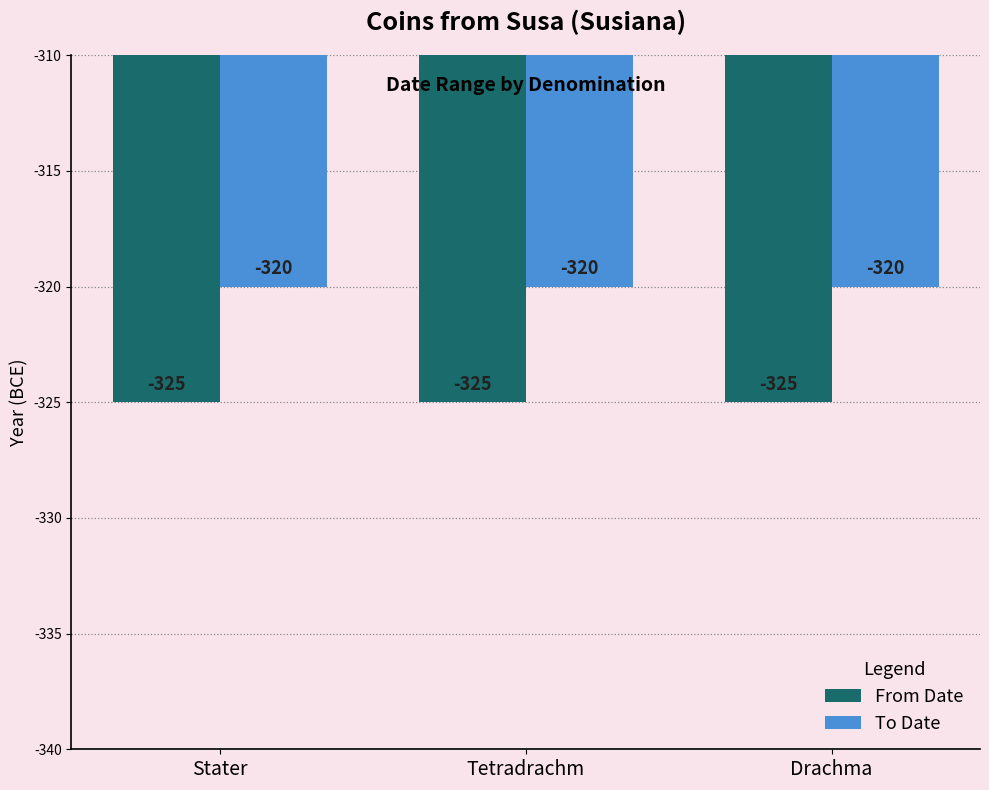

What is the maximum value for To Date?

-320